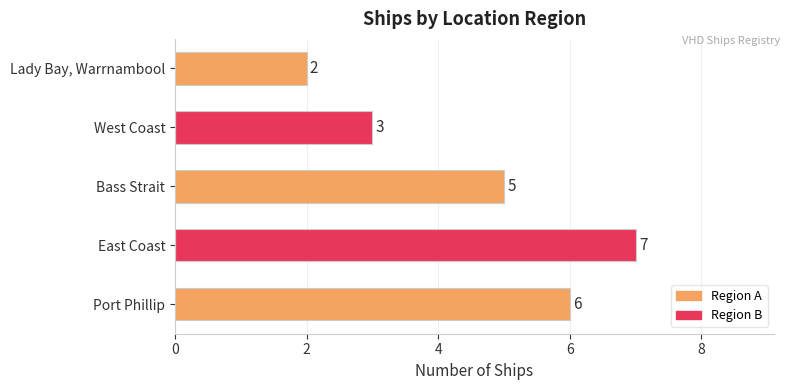

What is the greatest value displayed?

7